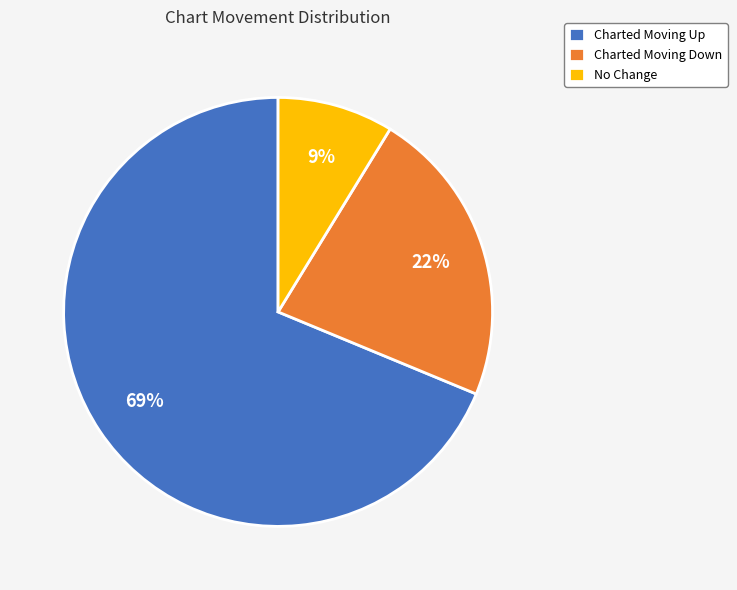

Combined, do No Change and Charted Moving Down account for over 50%?

No